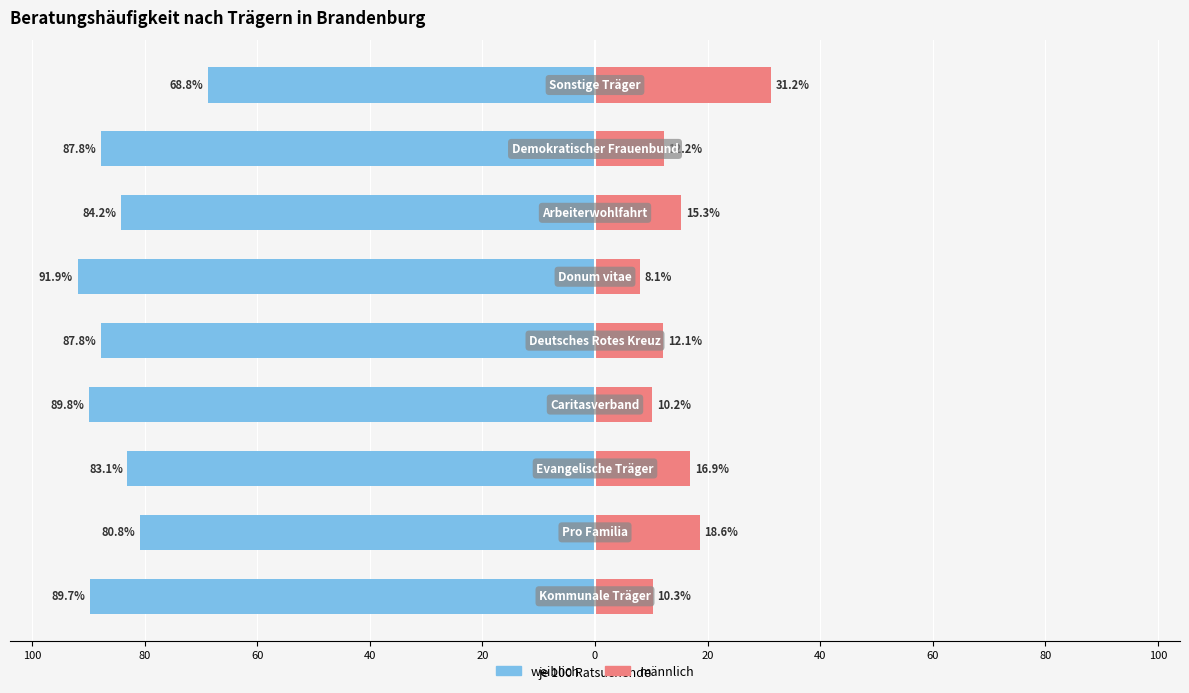

What is the approximate value of weiblich at 20?

-84.2